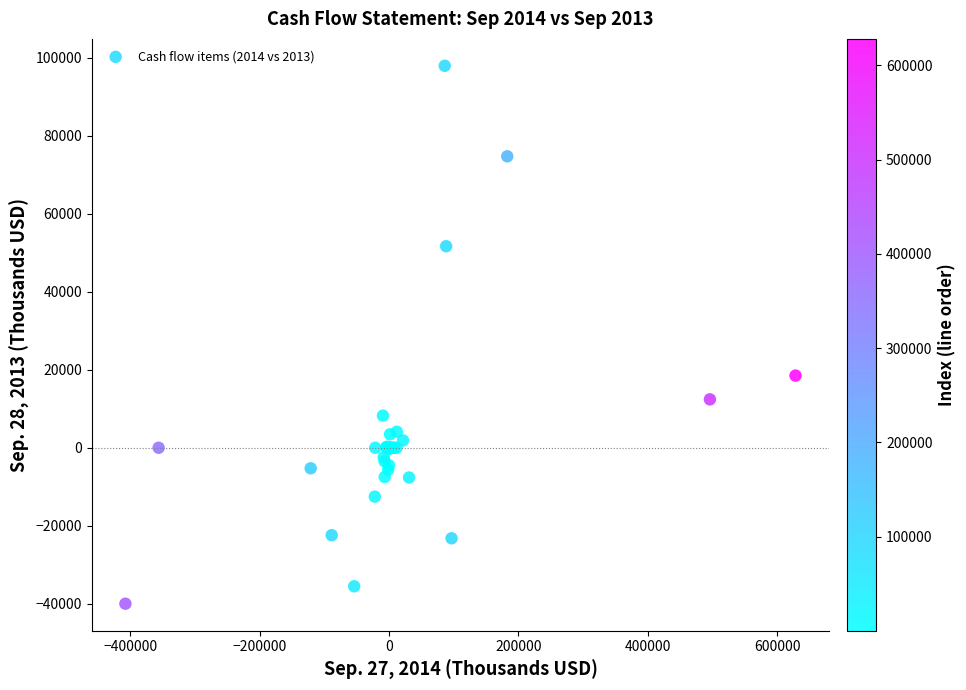

What Y value in the scatter plot is closest to 28959?

18490